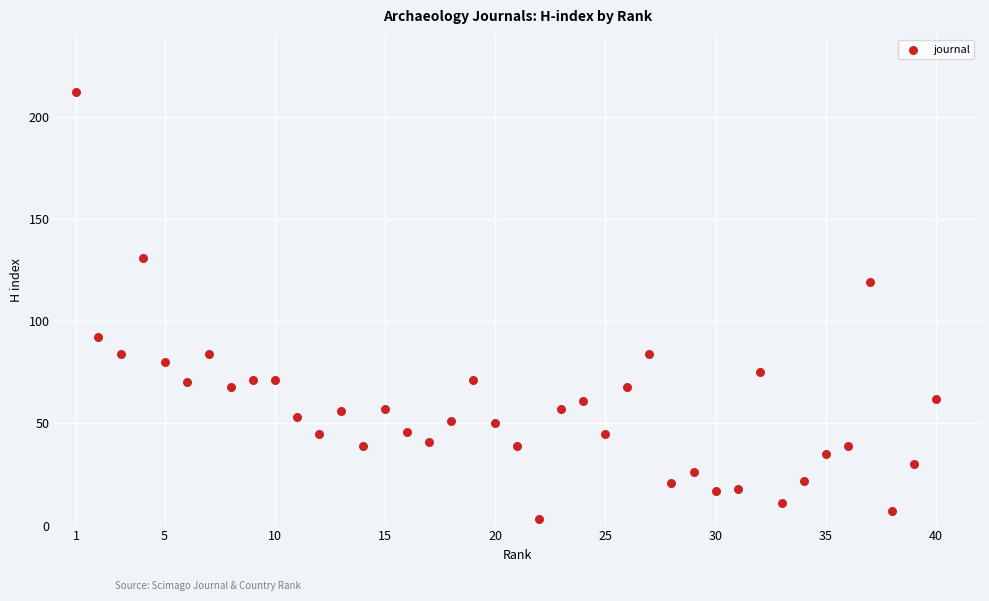

What is the range of X values (max minus min)?

39